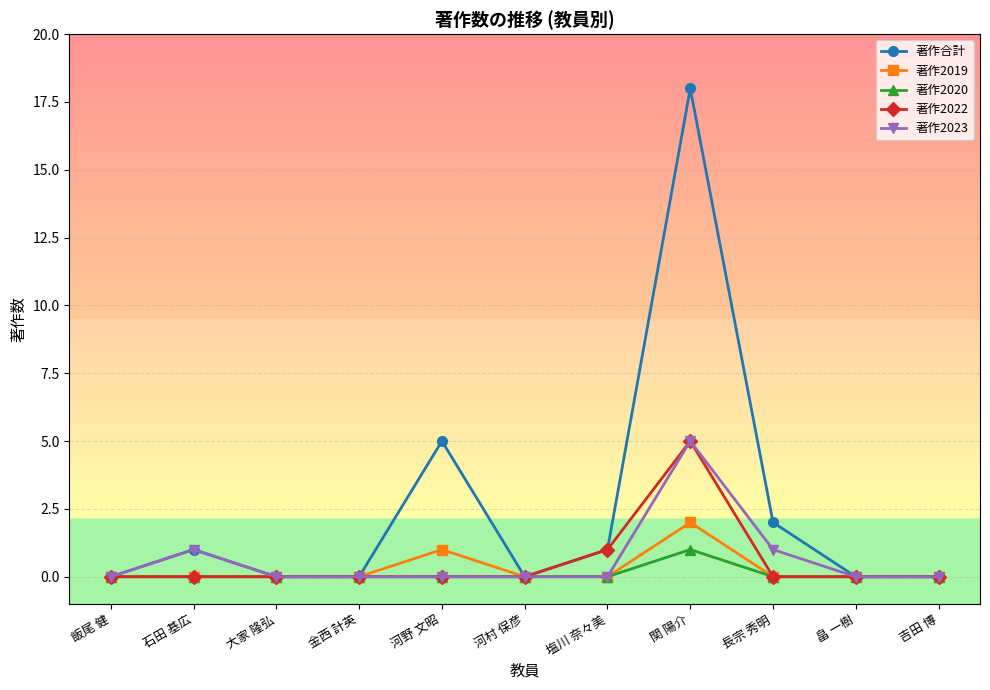

Where is 著作合計 nearest to the value 9?

河野 文昭